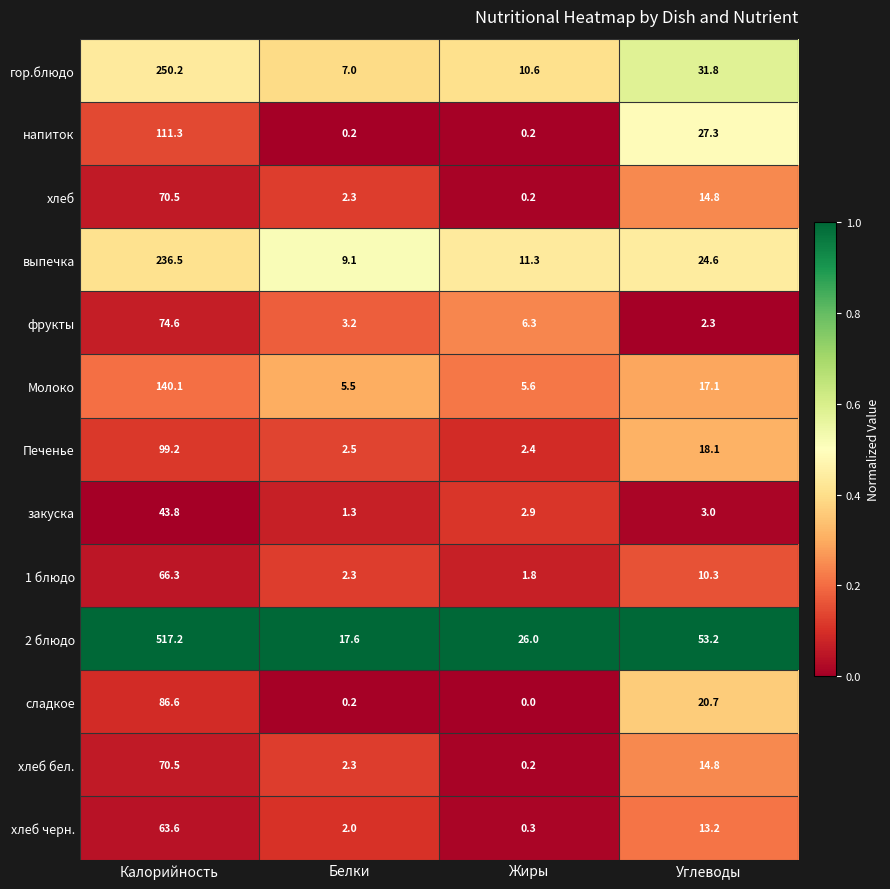

List the labels in order of сладкое value, largest first.

Калорийность, Углеводы, Белки, Жиры